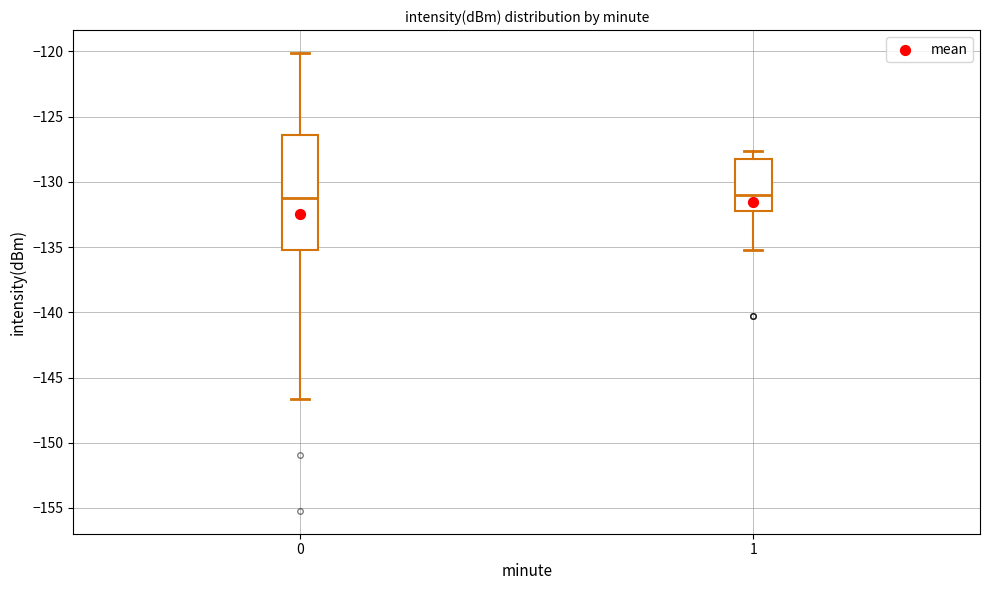

Comparing the boxes themselves (not the whiskers), which one is the tallest?

0